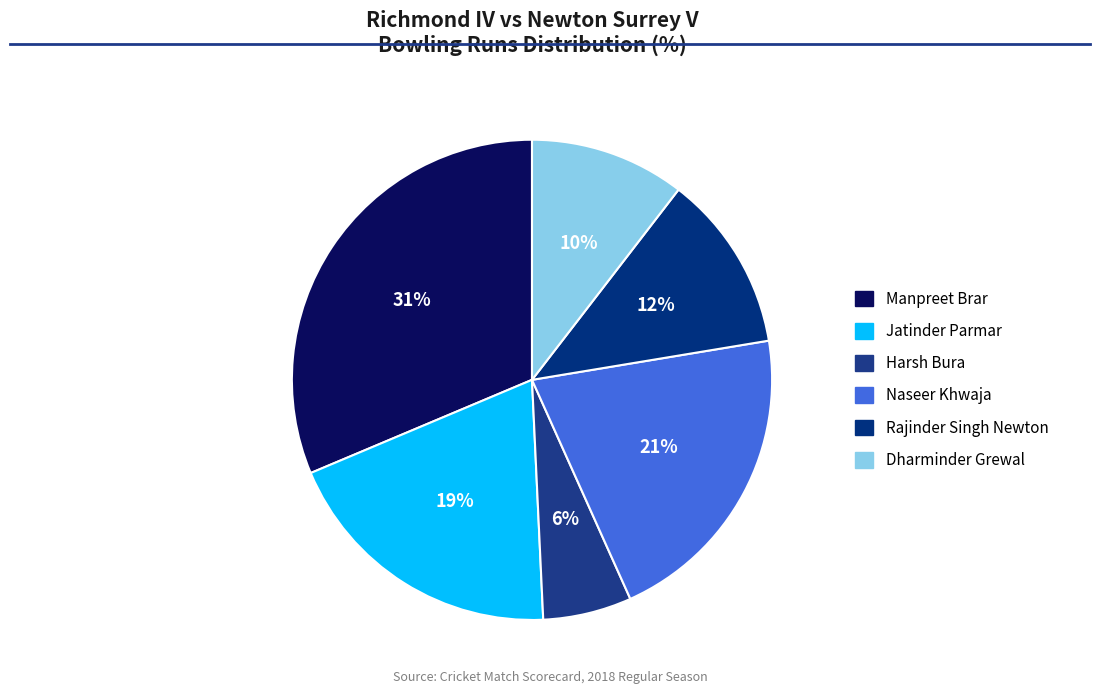

To the nearest percent, what portion does Manpreet Brar represent?

31%